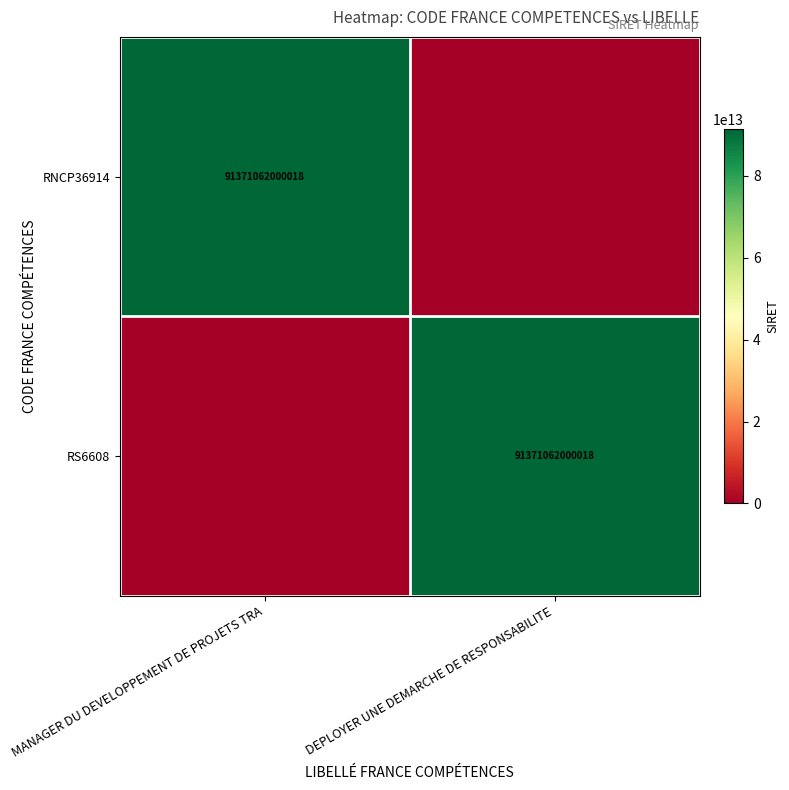

The value of RS6608 at DEPLOYER UNE DEMARCHE DE RESPONSABILITE is 91371062000018. True or false?

True